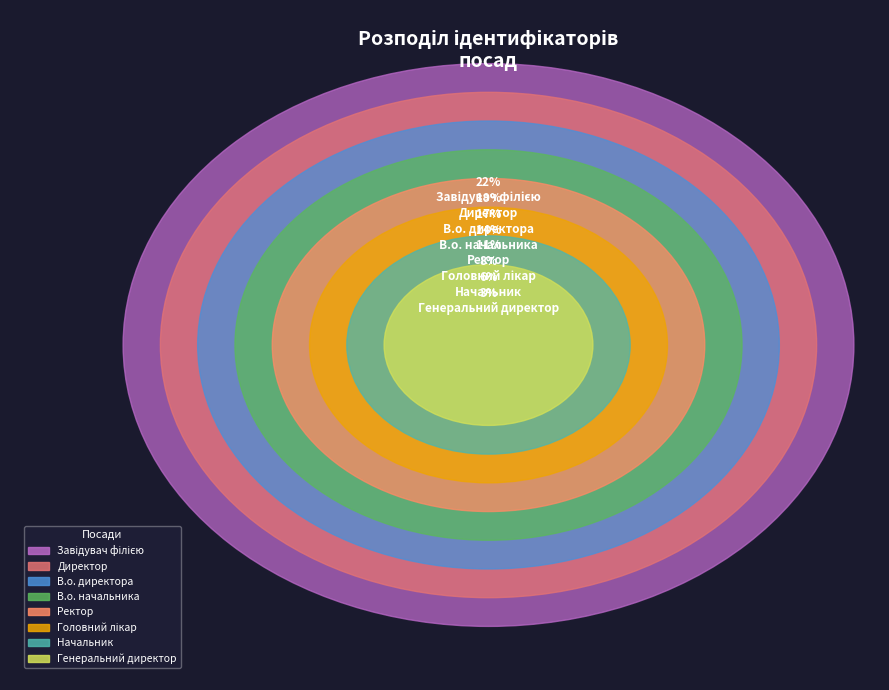

Which category has the smallest portion of the pie?

Генеральний директор